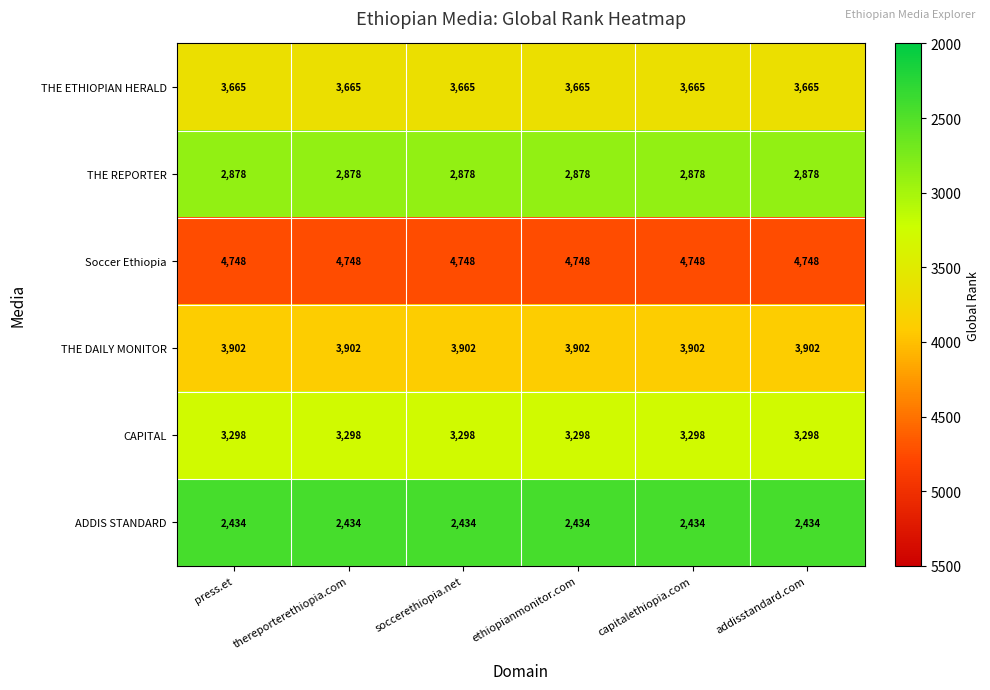

What is the sum of all THE DAILY MONITOR values?

23412